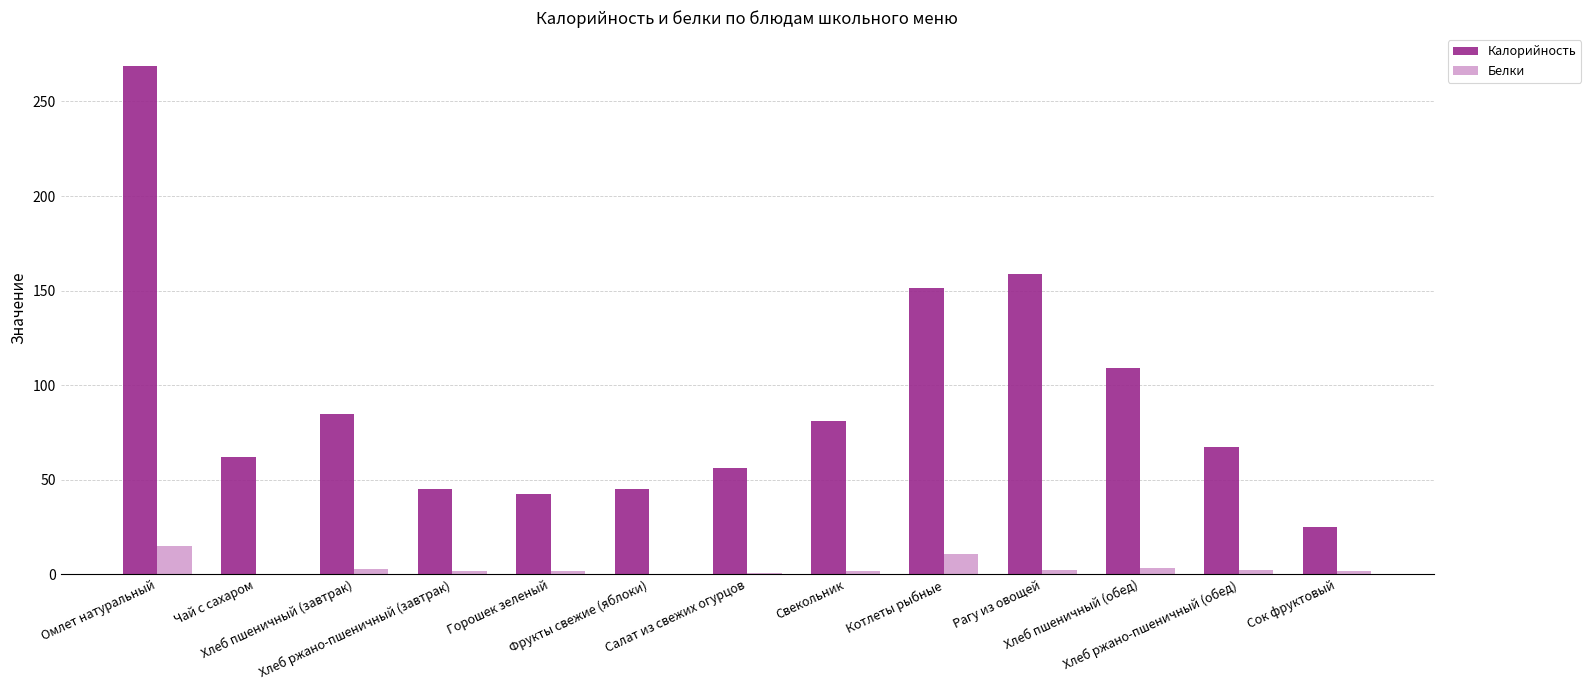

What is the greatest value displayed?

268.8